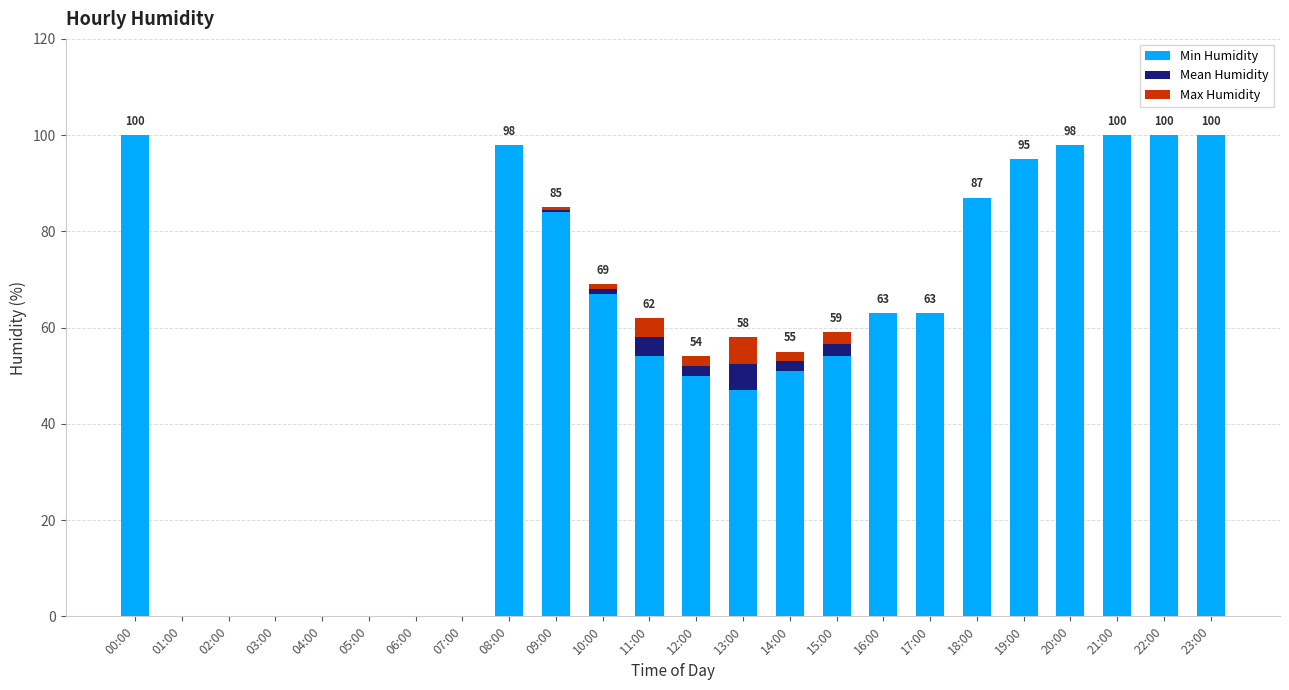

What is the maximum value for Min Humidity?

100.0